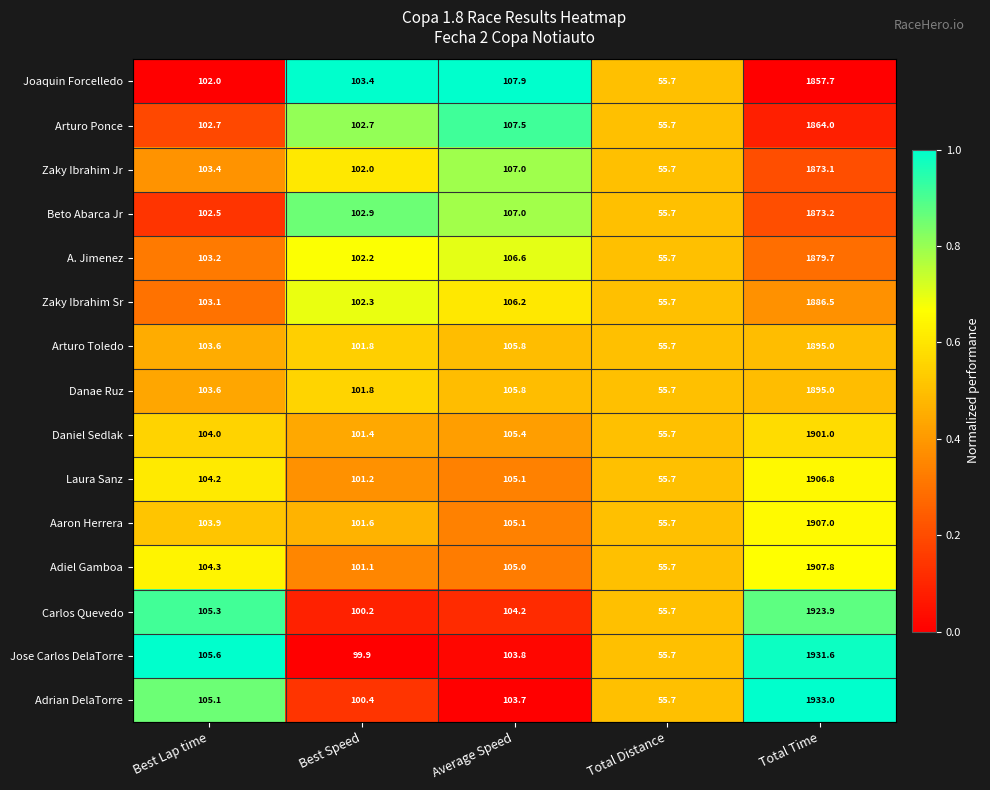

What is the total value across all series at Best Speed?

1524.9